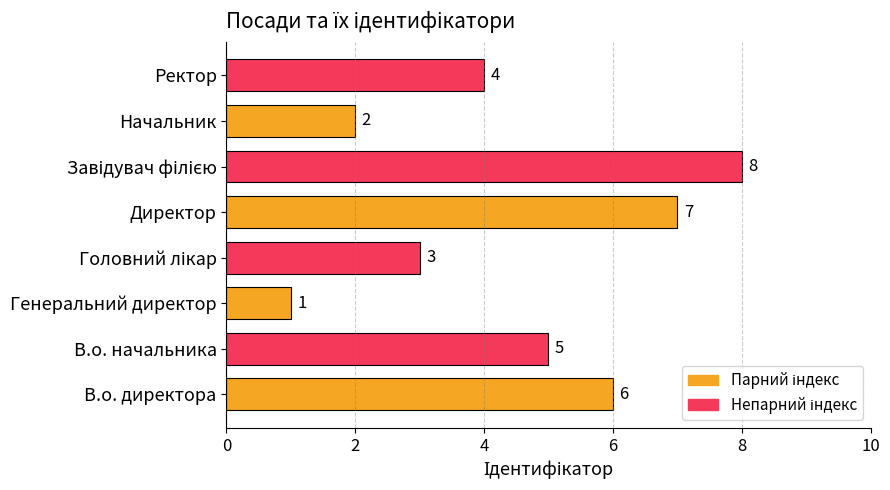

At which label is the value closest to 4?

Ректор